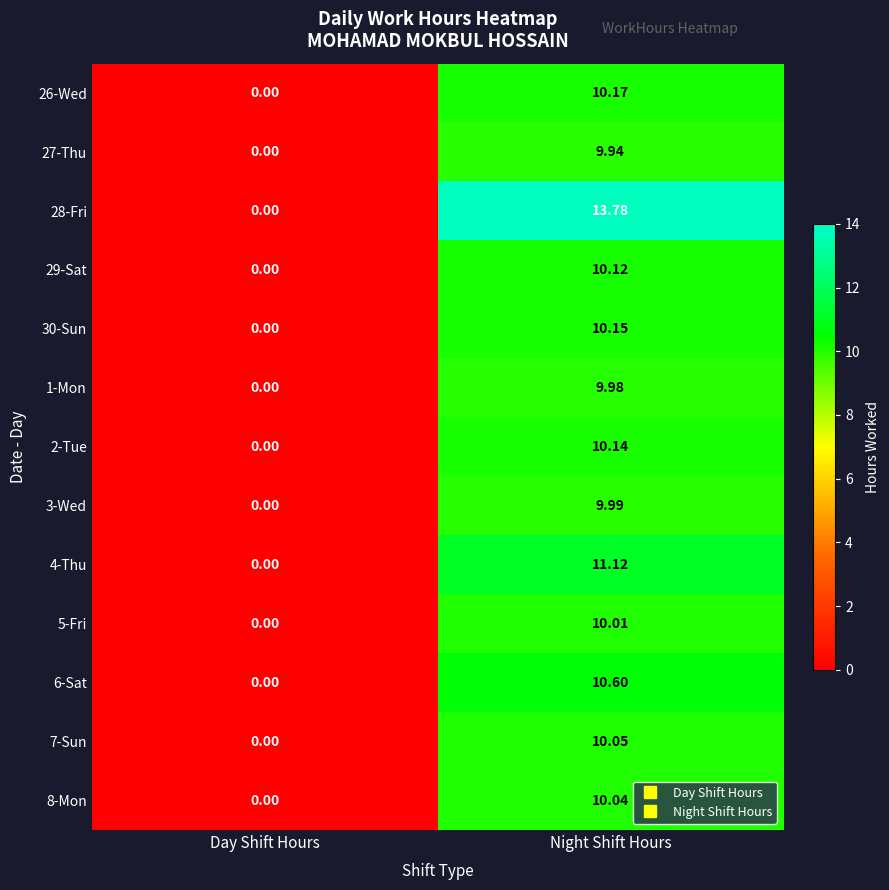

At which label does 28-Fri reach its minimum?

Day Shift Hours